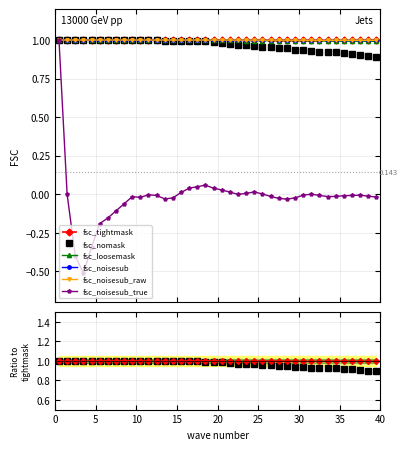

True or false: fsc_loosemask has more than 2 points higher than both neighbors.

False